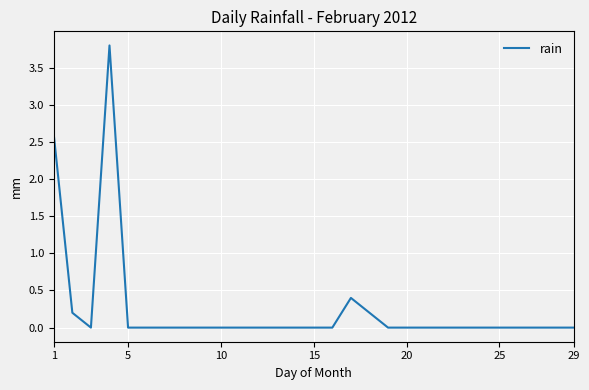

True or false: the data has more than 0 interior local peaks.

True